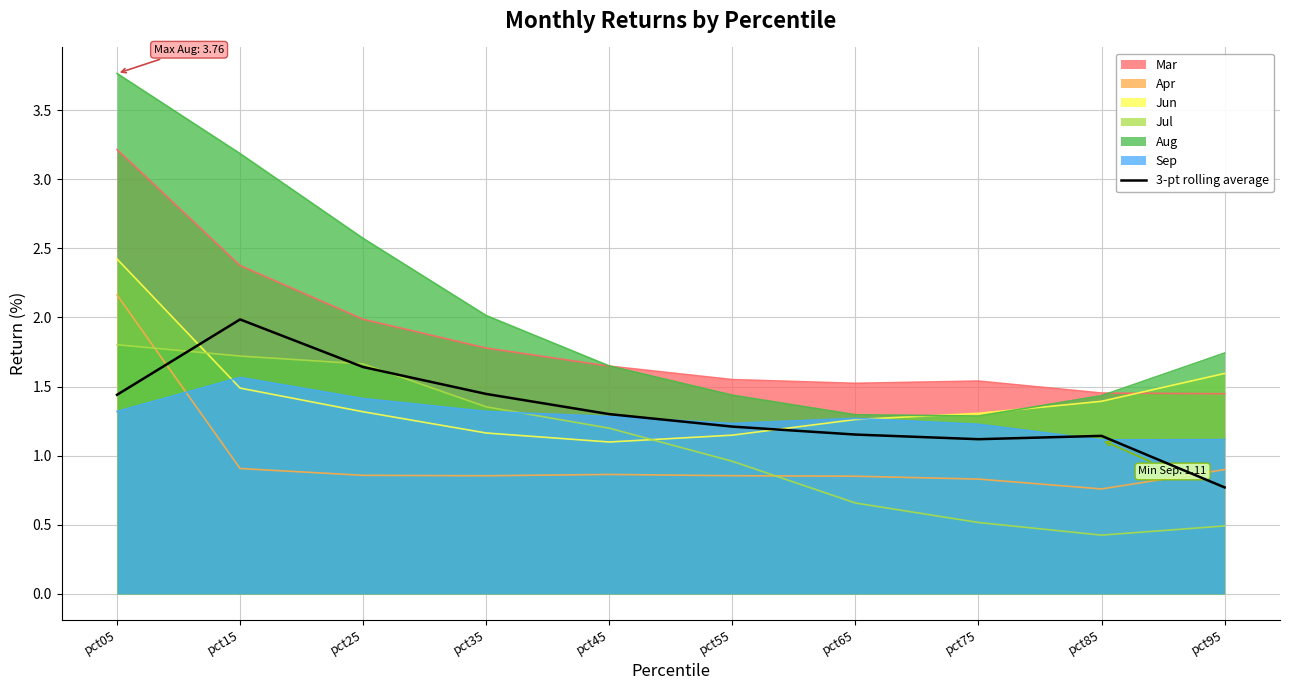

Between pct05 and pct75, which is larger?

pct05